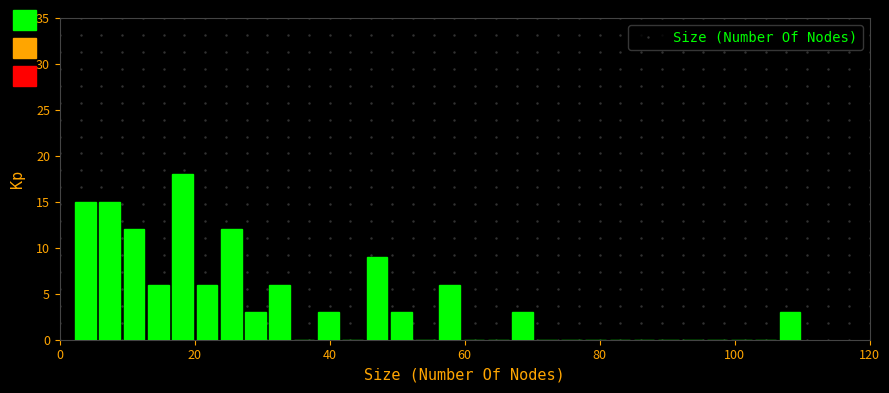

Around what value on the x-axis is the tallest bar? Give the approximate position of its centre, as read against the axis.

18